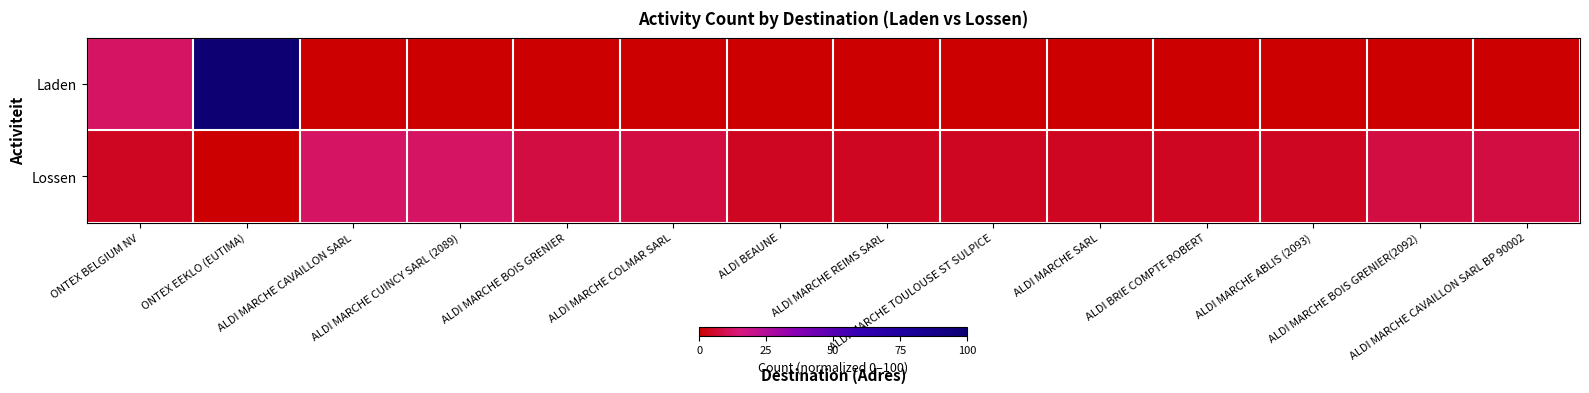

Which series has the widest spread of values?

Laden